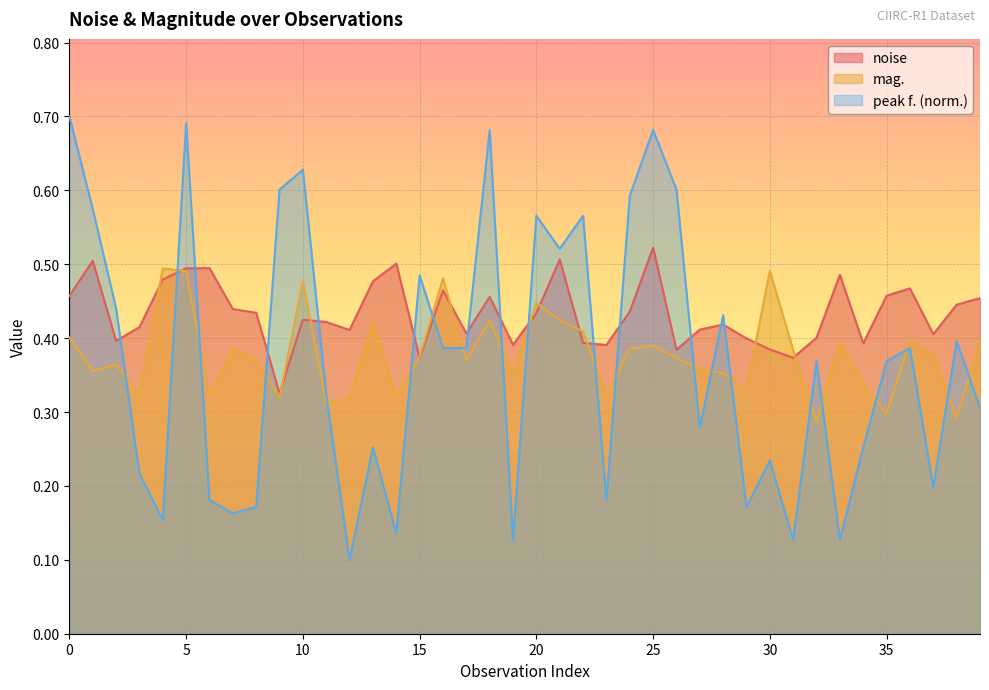

Which series ends up on top after the final intersection of mag. and noise?

noise